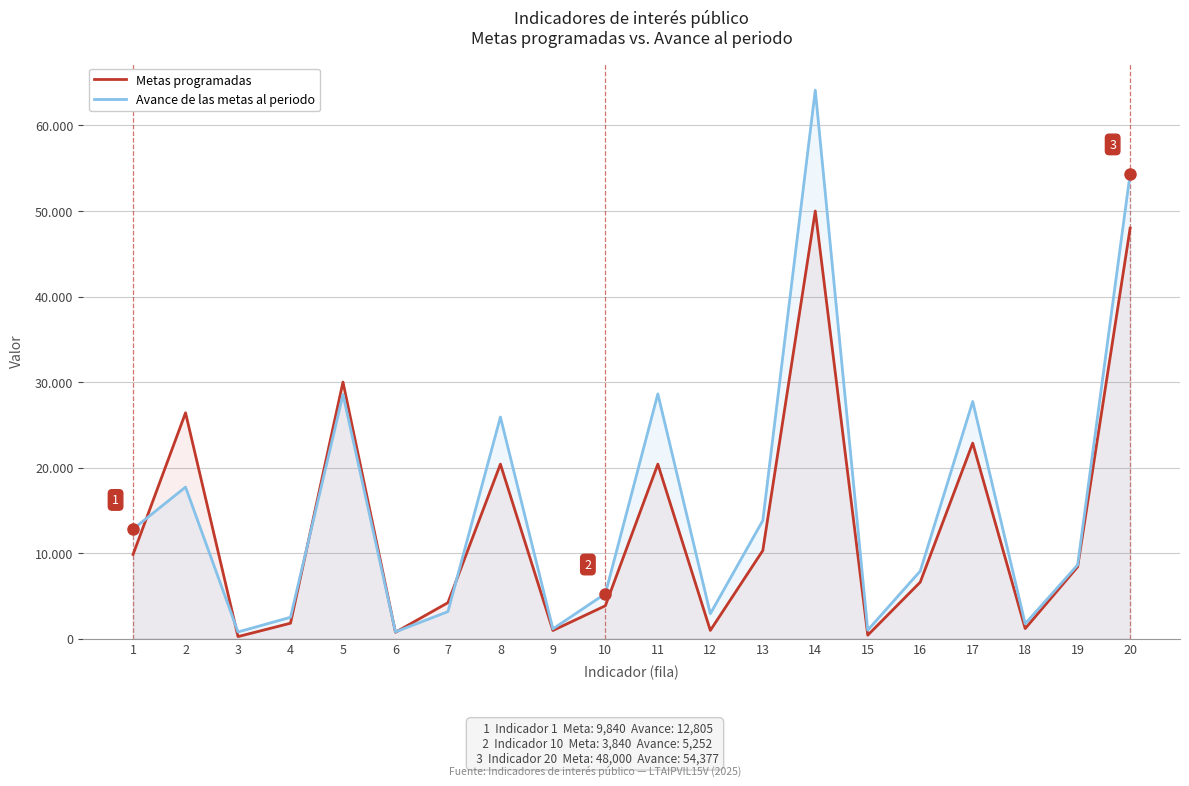

List the series in order of their peak value, lowest first.

Metas programadas, Avance de las metas al periodo